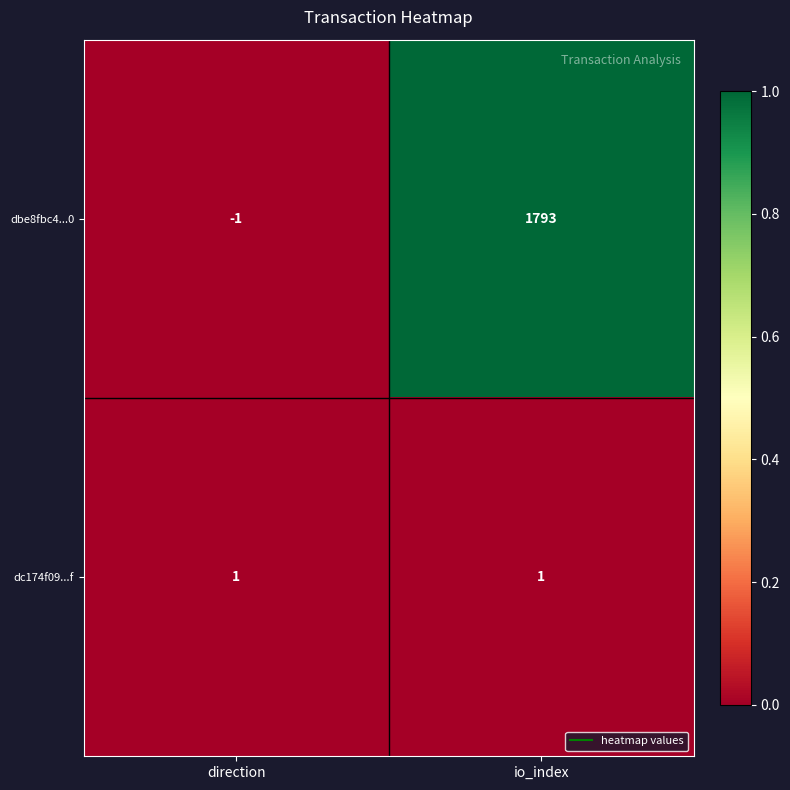

How many series are shown in this chart?

2